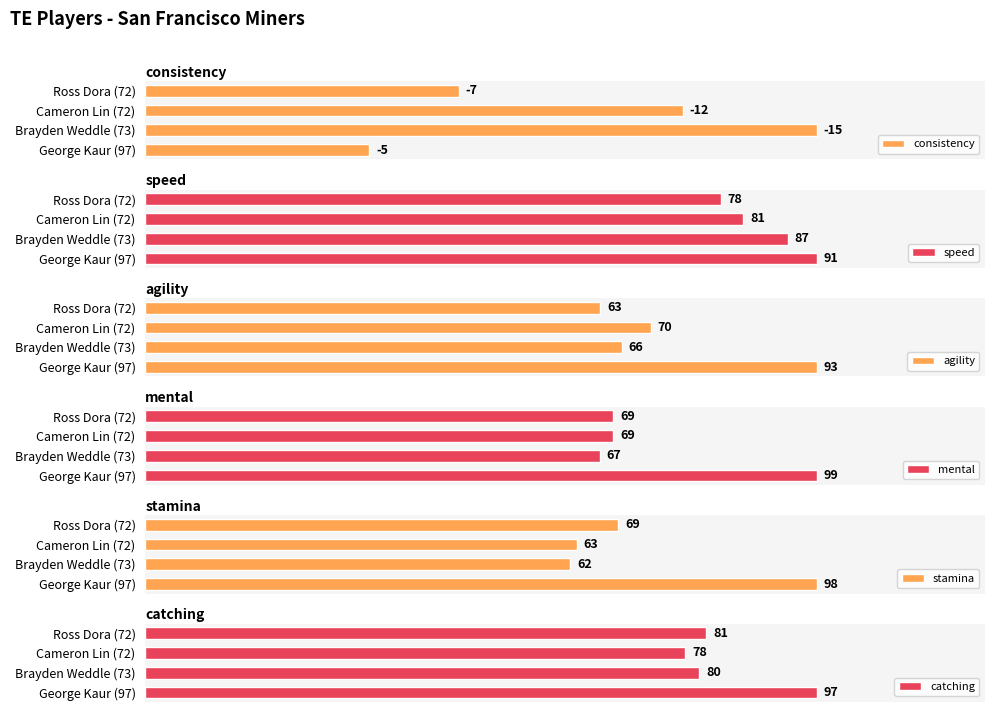

What is the sum of all agility values?

292